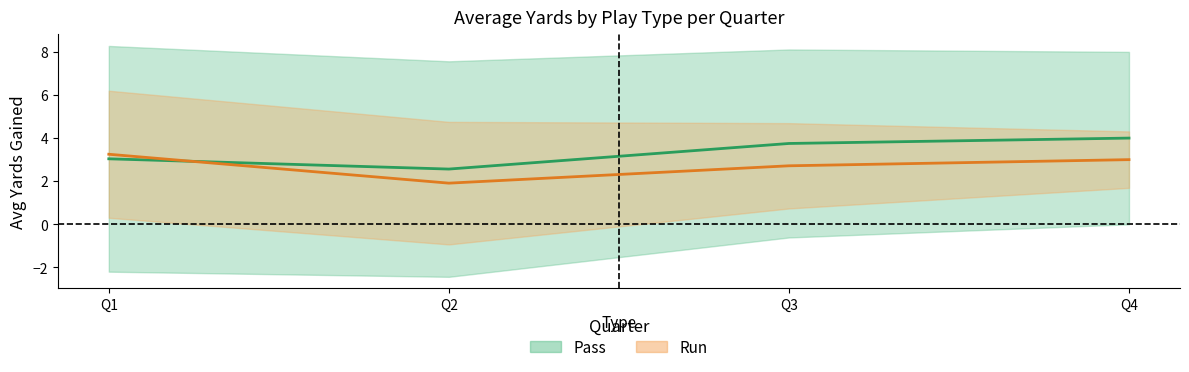

Does the chart have visible grid lines?

No